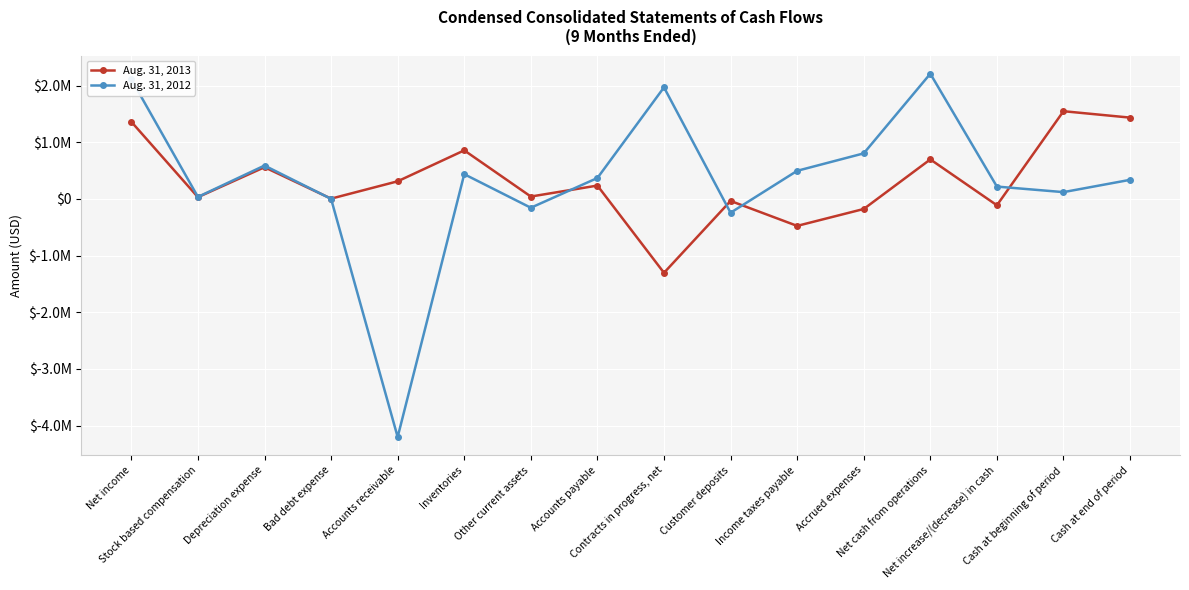

What are all the series names shown in the legend?

Aug. 31, 2013, Aug. 31, 2012